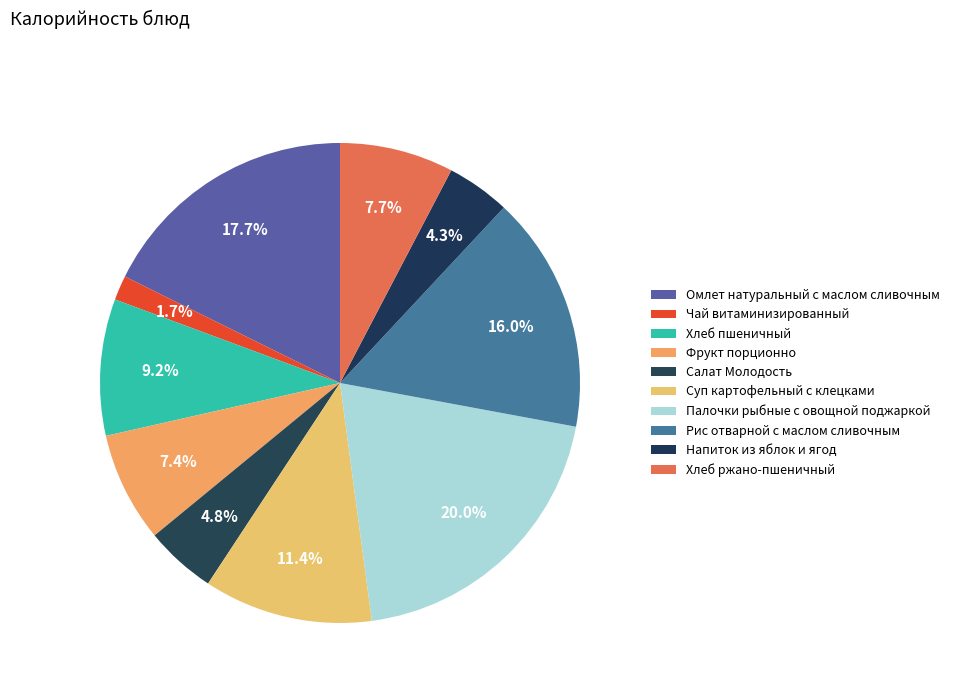

Is there a majority slice in this chart?

No